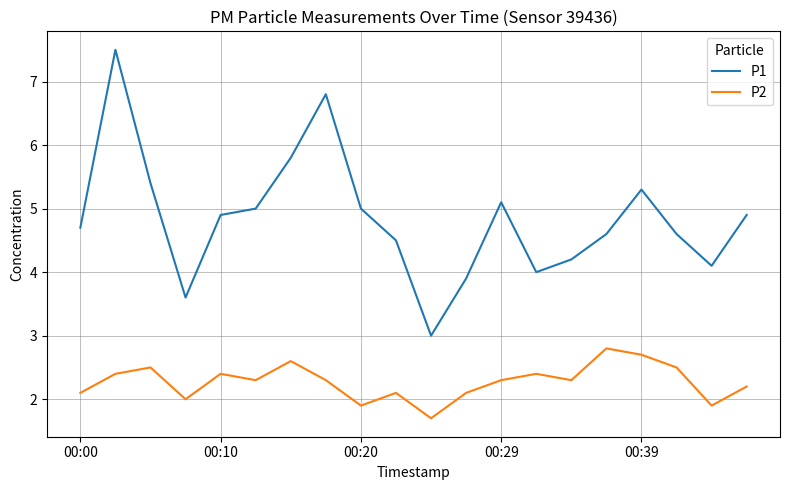

True or false: P2 and P1 intersect in this chart.

False